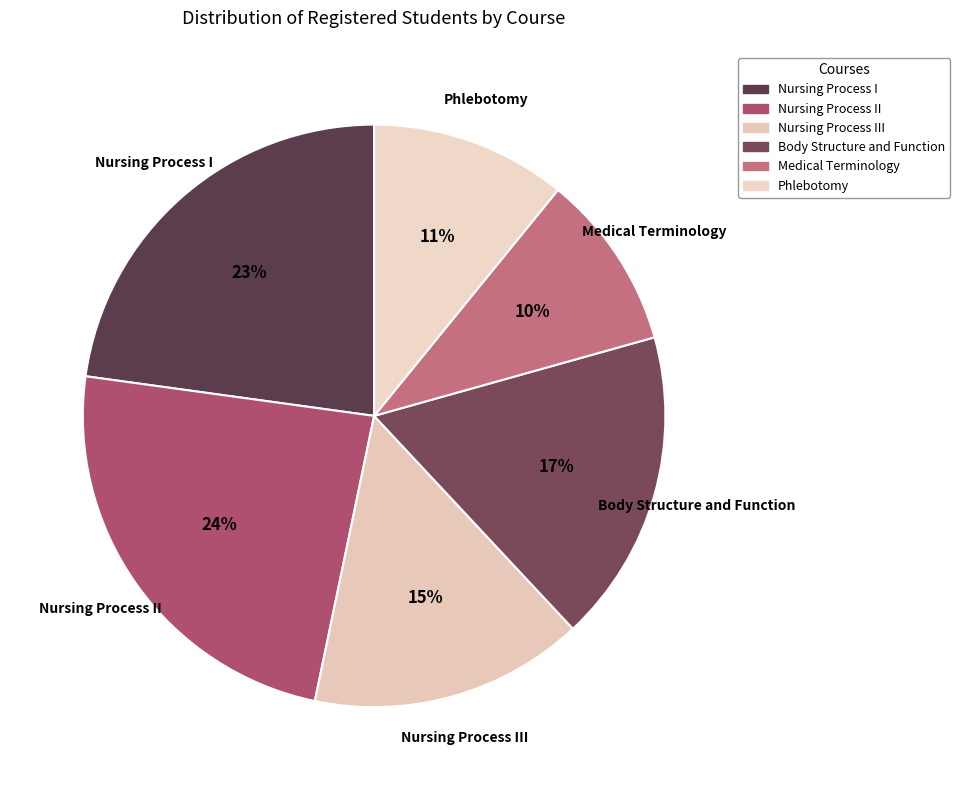

Does Nursing Process II represent more than half of the total?

No